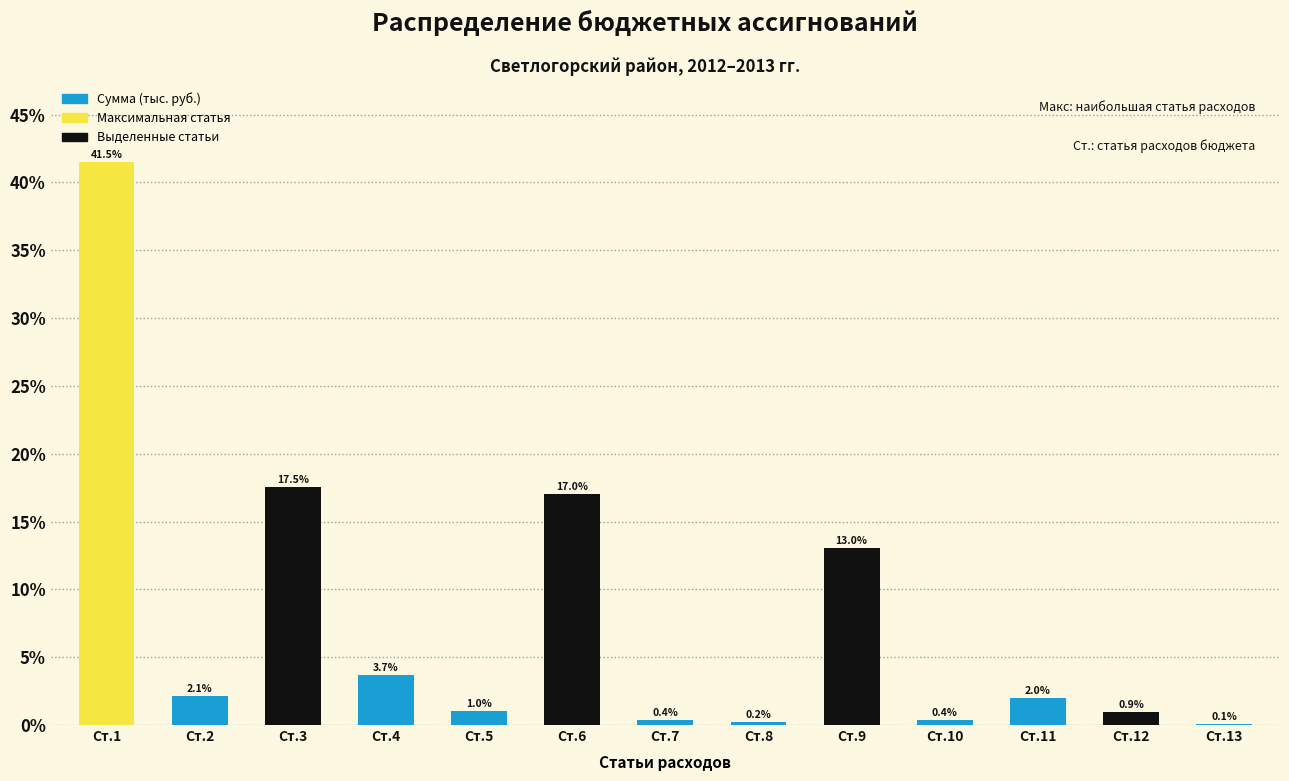

Reading right to left, what are all the values shown in this chart?

Ст.13=0.1	Ст.12=0.9	Ст.11=2.0	Ст.10=0.4	Ст.9=13.0	Ст.8=0.2	Ст.7=0.4	Ст.6=17.0	Ст.5=1.0	Ст.4=3.7	Ст.3=17.5	Ст.2=2.1	Ст.1=41.5